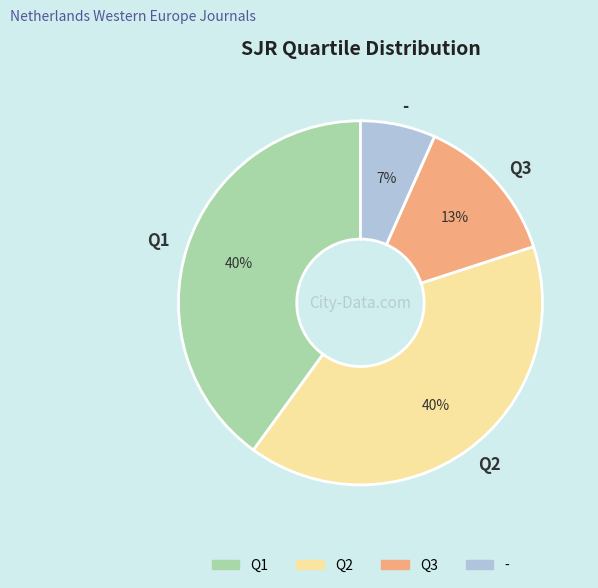

True or false: Q3 accounts for 22% of the total.

False